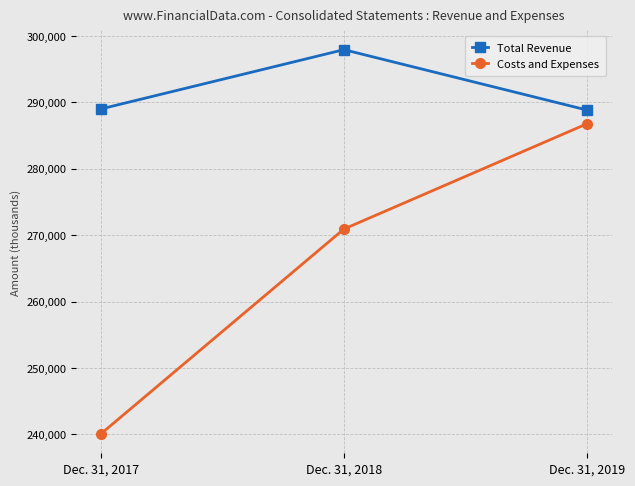

At which label does Total Revenue reach its peak?

Dec. 31, 2018